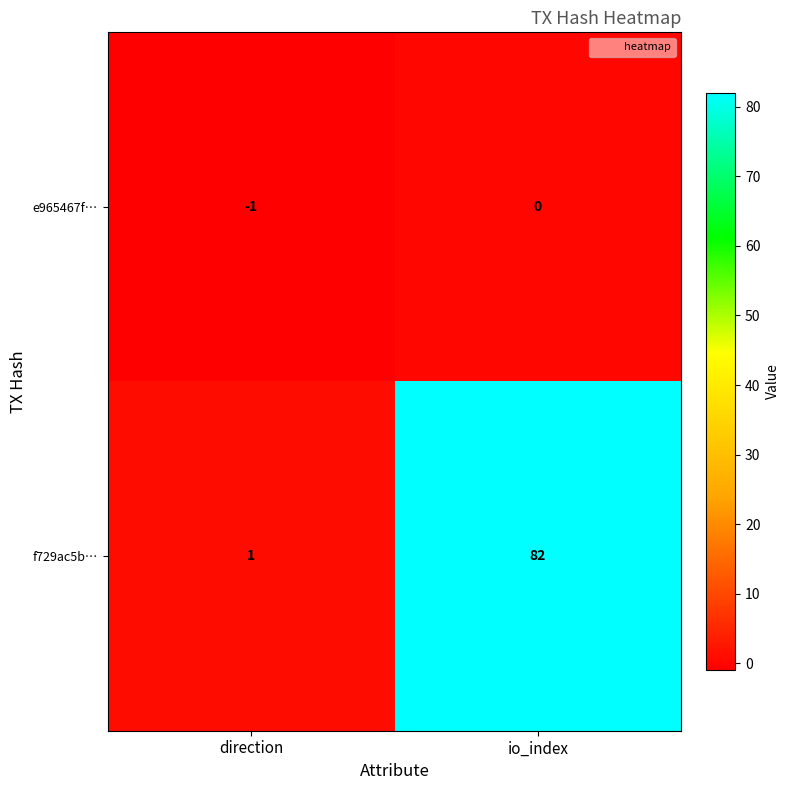

What is the spread (max minus min) of values at direction?

2